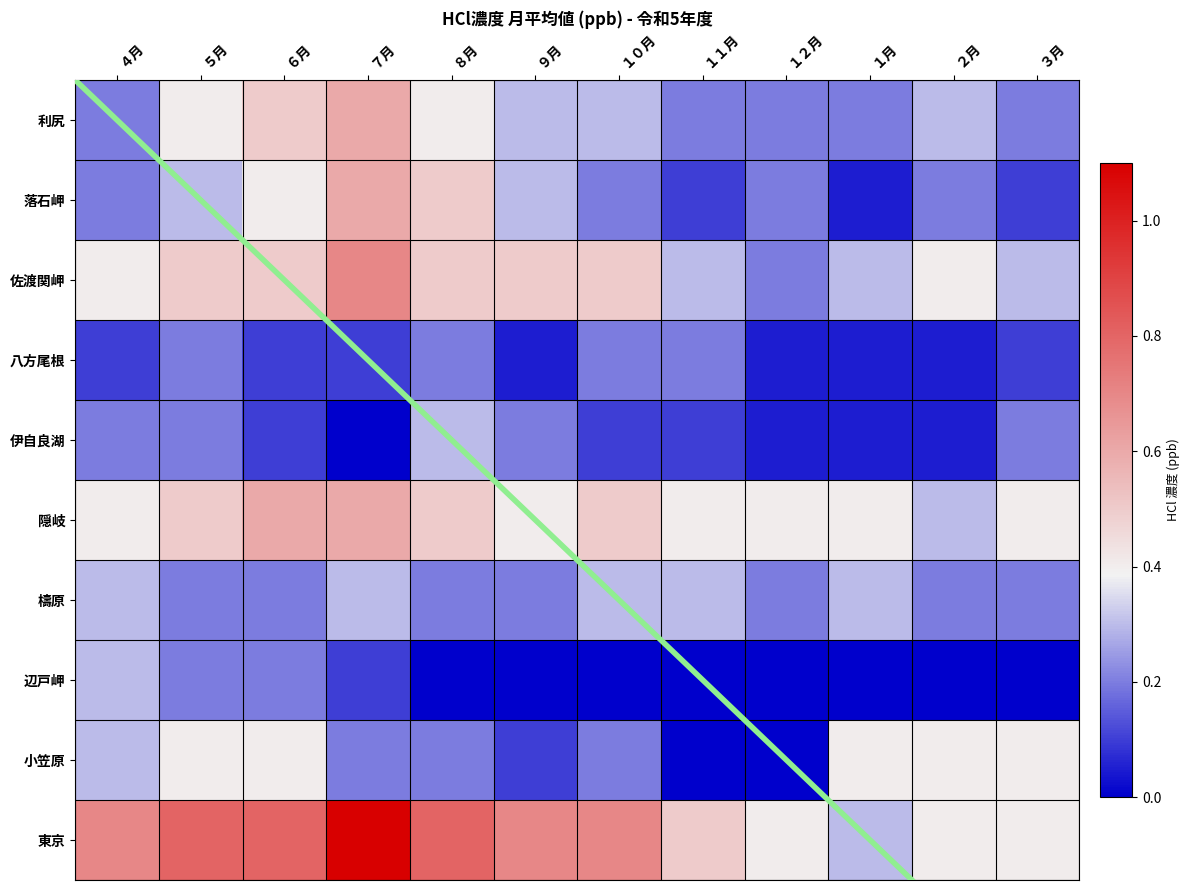

At ４月, list the series in order from smallest to largest.

八方尾根, 利尻, 落石岬, 伊自良湖, 檮原, 辺戸岬, 小笠原, 佐渡関岬, 隠岐, 東京